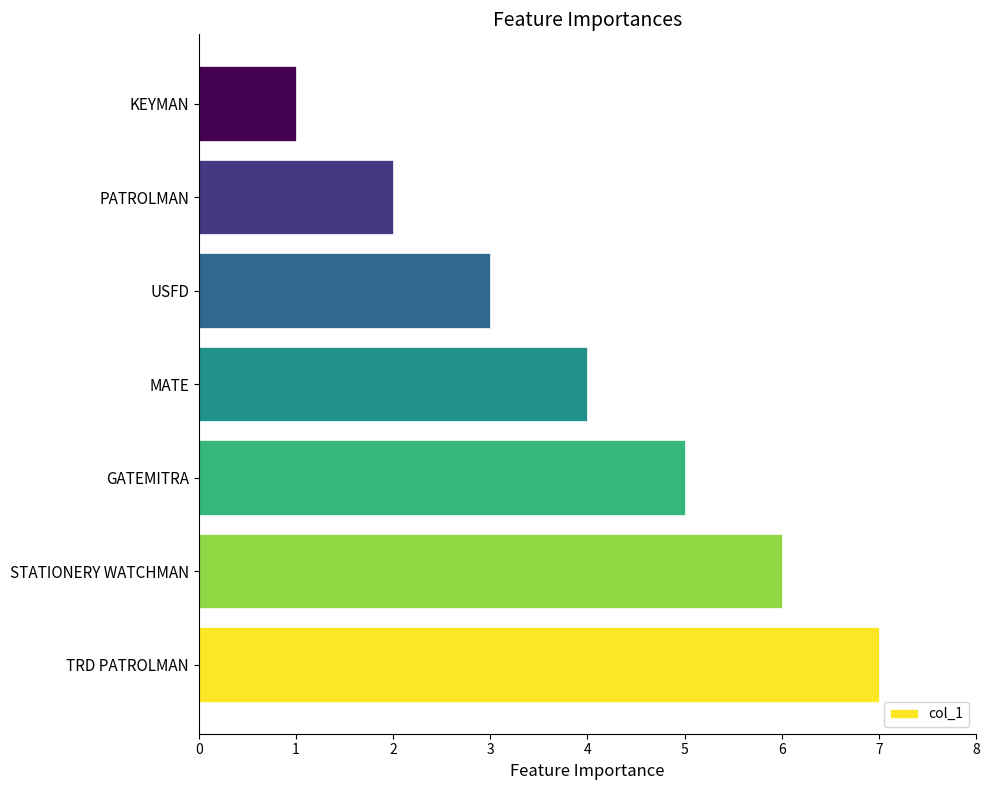

What is the difference between the maximum and minimum values?

6